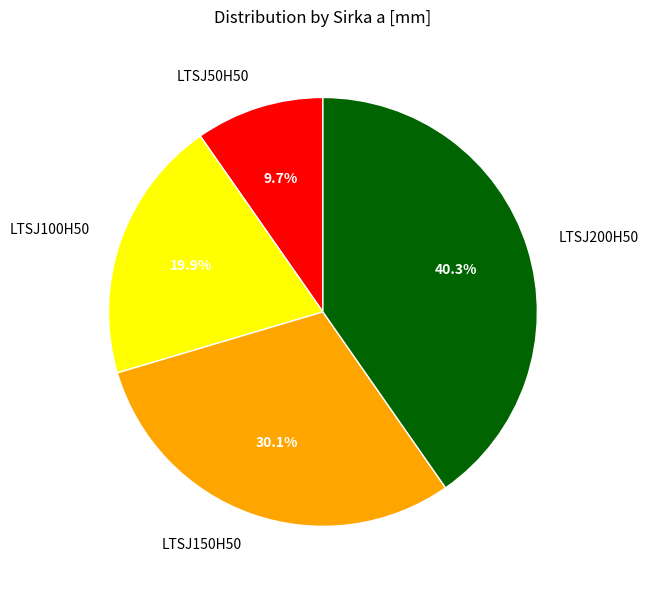

Which has a higher value, LTSJ100H50 or LTSJ150H50?

LTSJ150H50